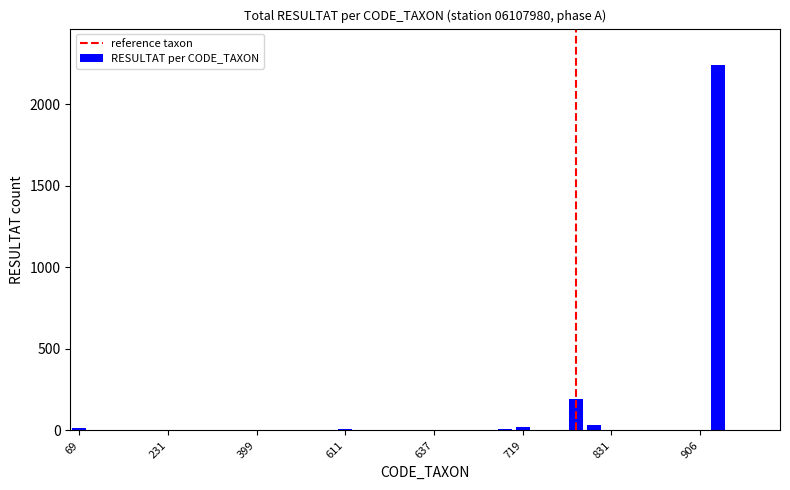

What is the sum of all values?

2579